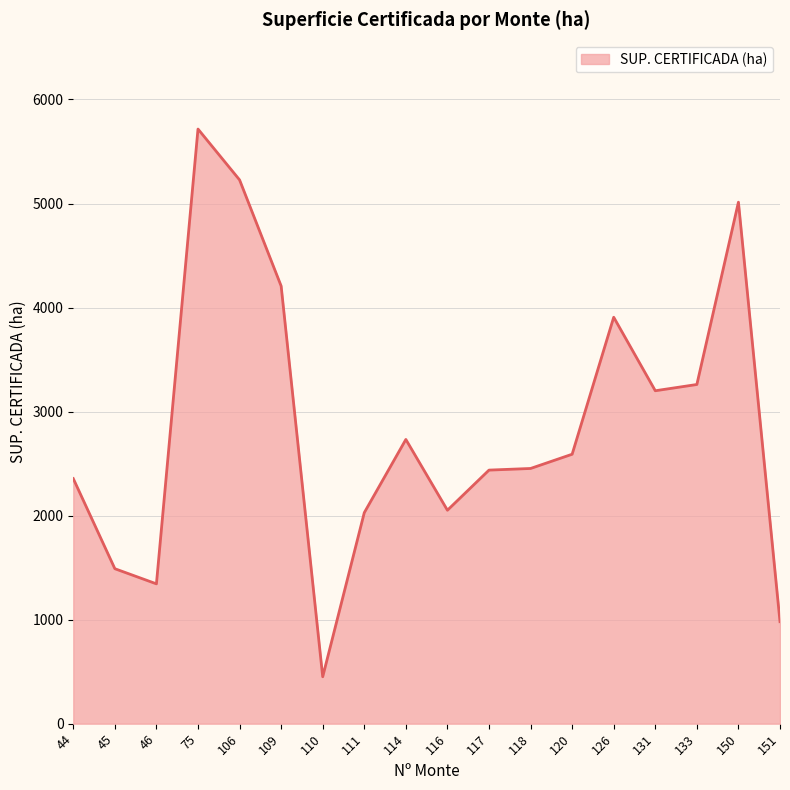

How many lines are shown in the chart?

1